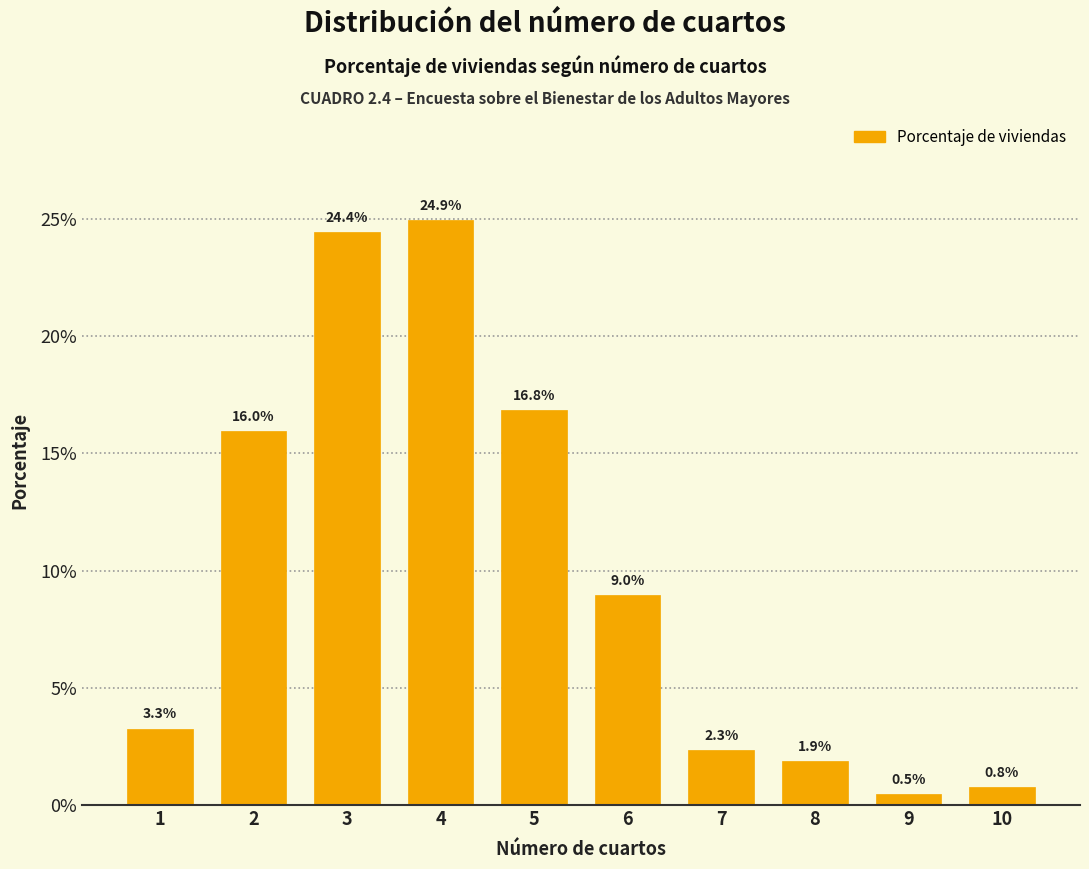

Reading right to left, extract all data points from this chart.

10=0.8	9=0.5	8=1.9	7=2.3	6=9.0	5=16.8	4=24.9	3=24.4	2=16.0	1=3.3